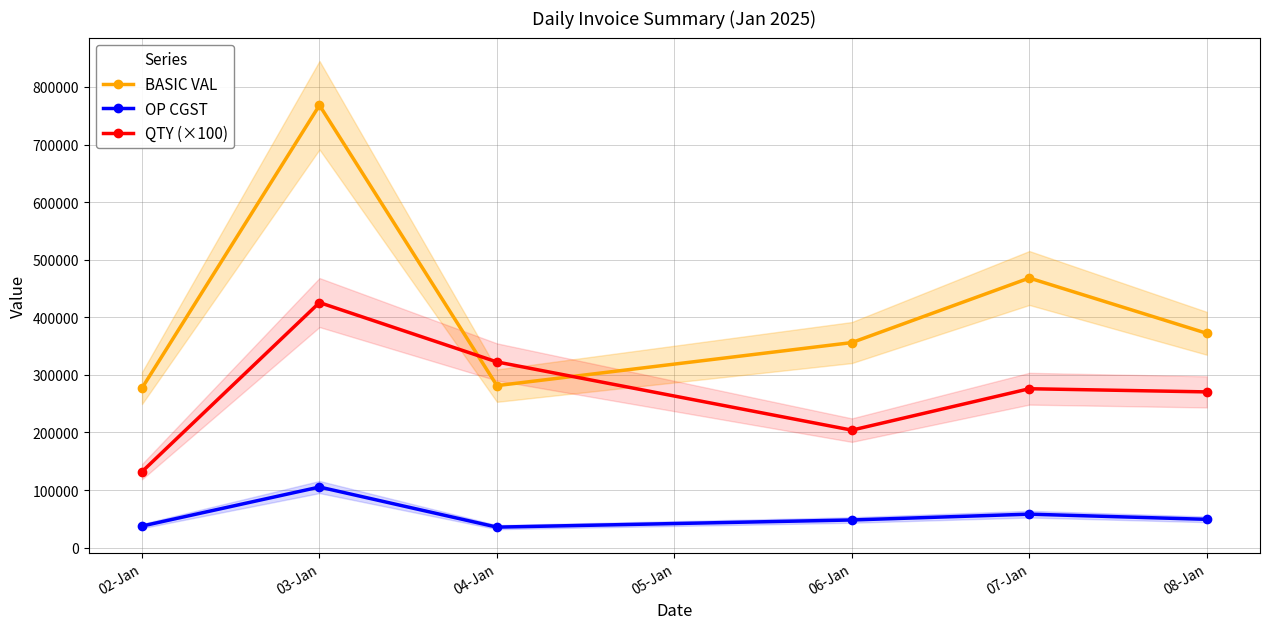

What is the minimum value shown in the chart?

35702.5